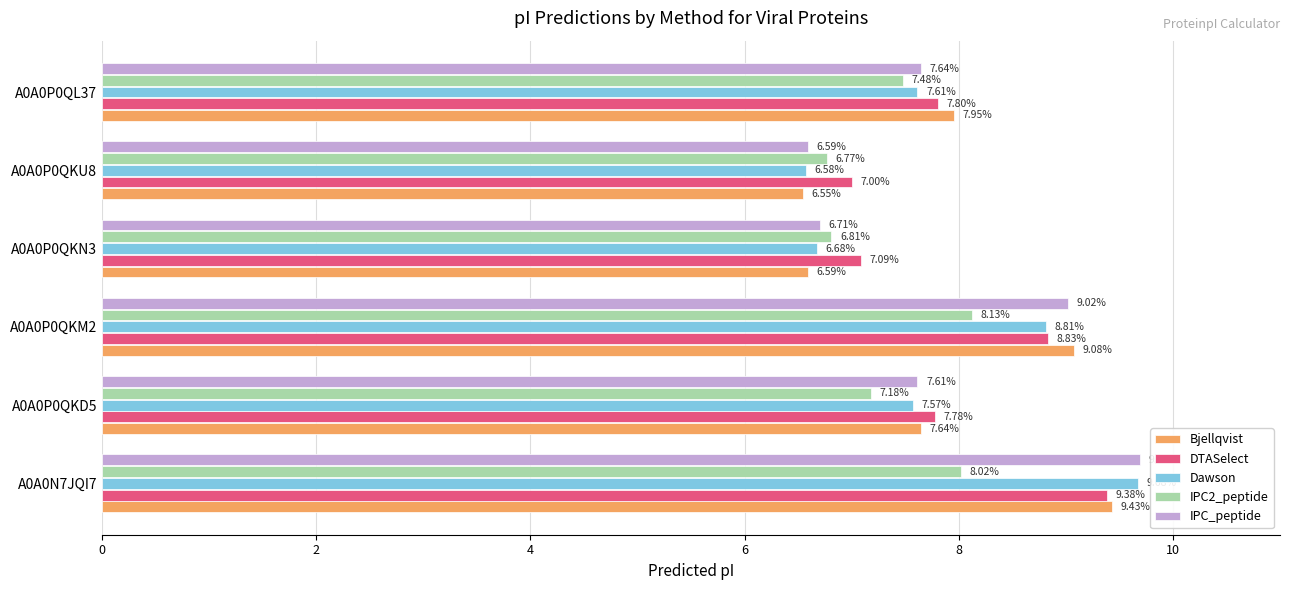

List the series in order of their peak value, lowest first.

IPC2_peptide, DTASelect, Bjellqvist, Dawson, IPC_peptide